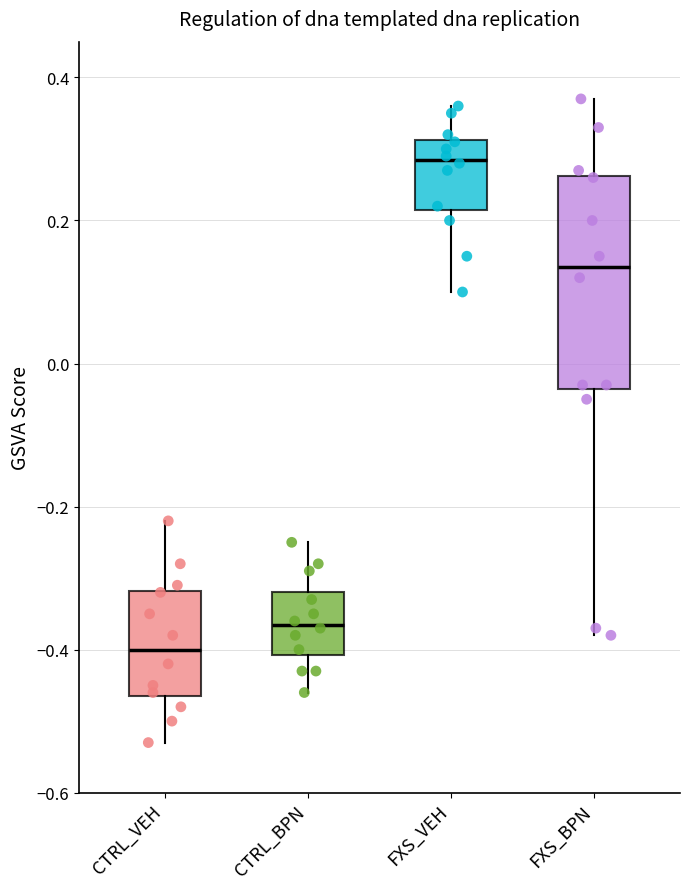

Reading left to right, transcribe this box plot: for each box, give where its median line is, the range the box spans, and where its two whiskers end, as read against the y-axis. The values are not printed on the chart, so give them approximately, as read against the axis.

CTRL_VEH: median -0.40, box -0.46 to -0.32, whiskers -0.52 to -0.22
CTRL_BPN: median -0.36, box -0.40 to -0.32, whiskers -0.46 to -0.24
FXS_VEH: median 0.28, box 0.22 to 0.32, whiskers 0.10 to 0.36
FXS_BPN: median 0.14, box -0.04 to 0.26, whiskers -0.38 to 0.38